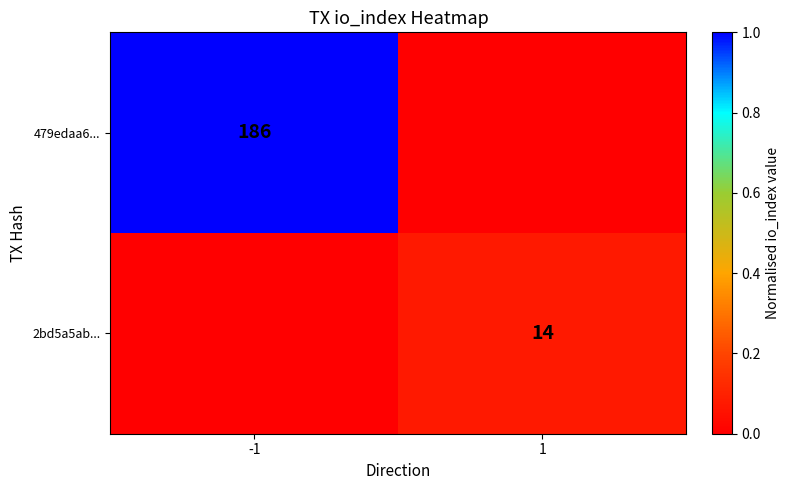

Is it true that 2bd5a5ab... equals 14 at 1?

True